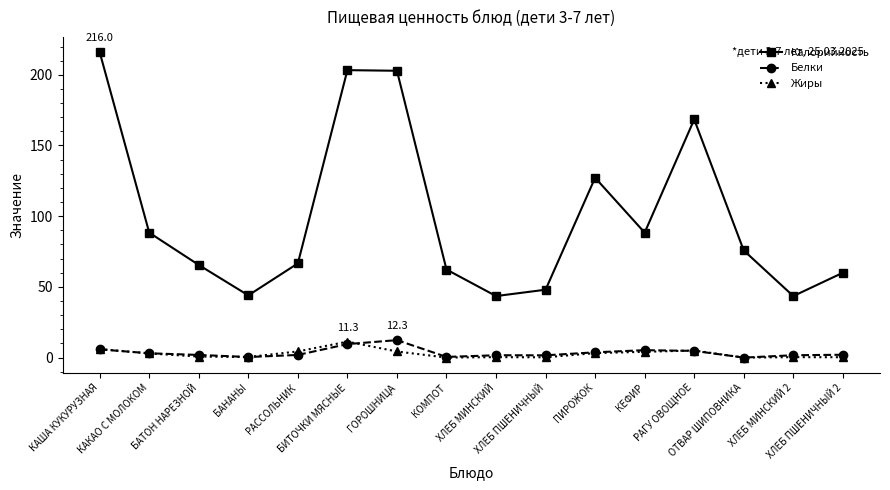

Which series has the largest total across all categories?

Калорийность